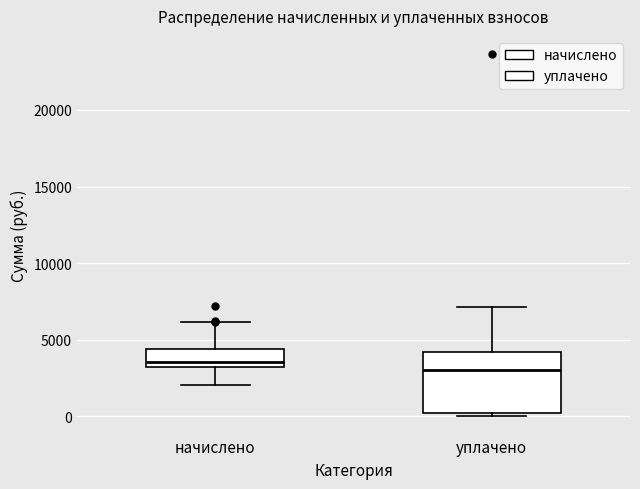

Which box's median line is the lowest?

уплачено